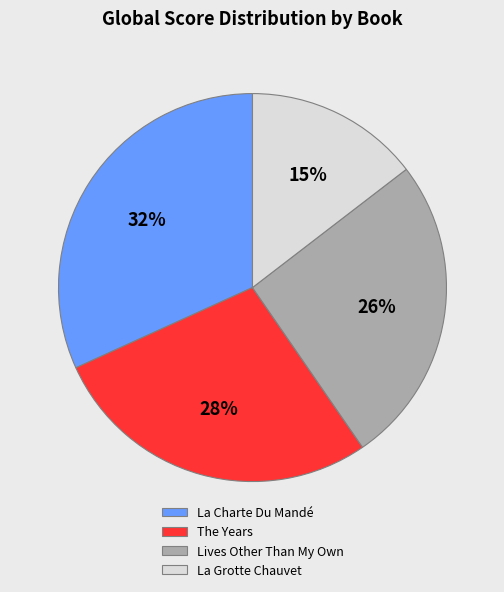

How many slices are in this pie chart?

4